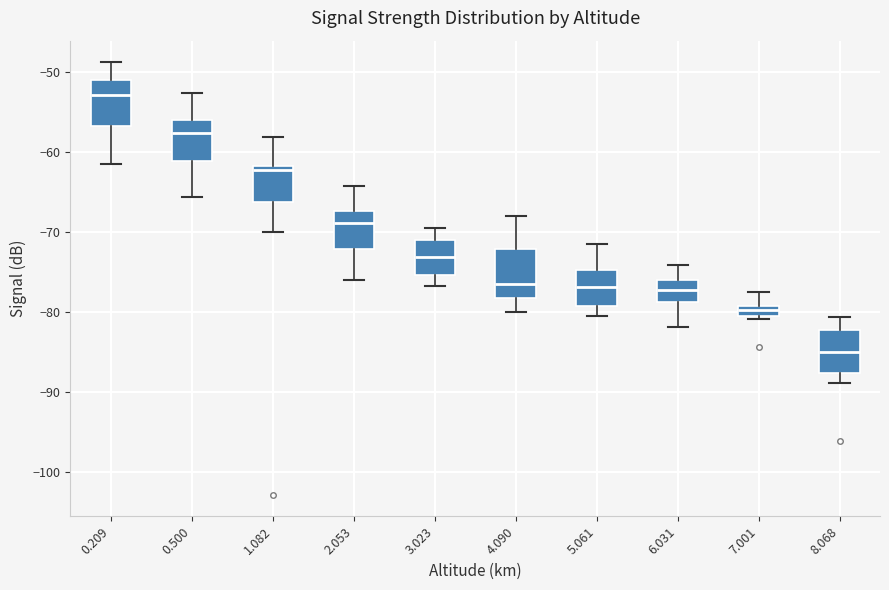

Which box has the highest median line?

0.209